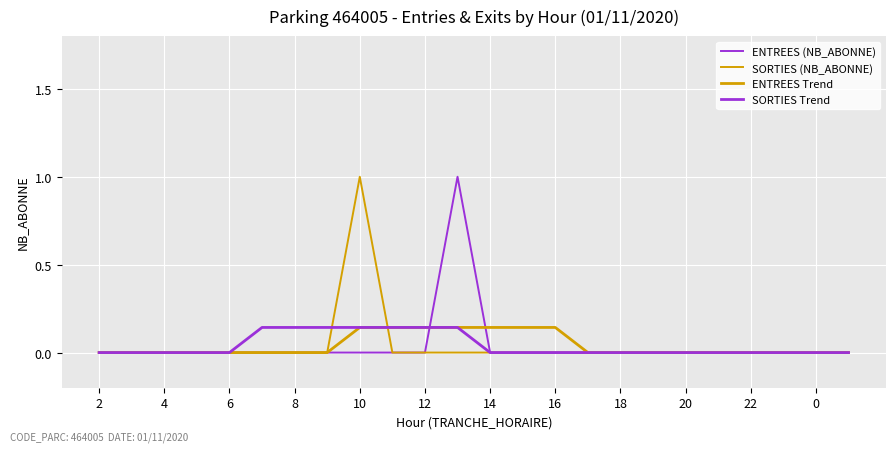

Rank the series by their maximum value, from lowest to highest.

ENTREES Trend, SORTIES Trend, ENTREES (NB_ABONNE), SORTIES (NB_ABONNE)